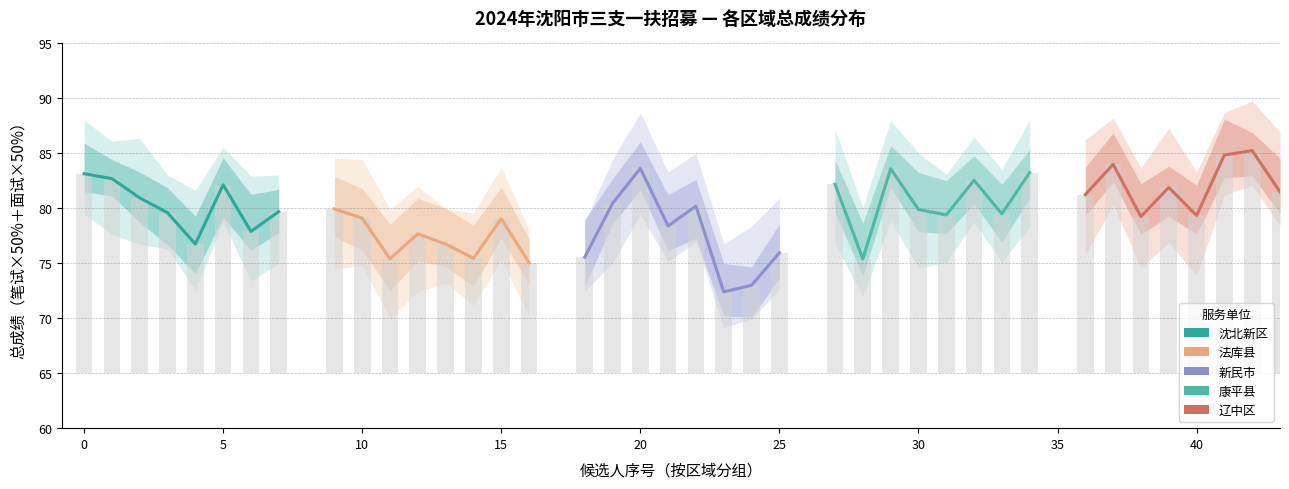

What is the sum of all 法库县 values?

618.4